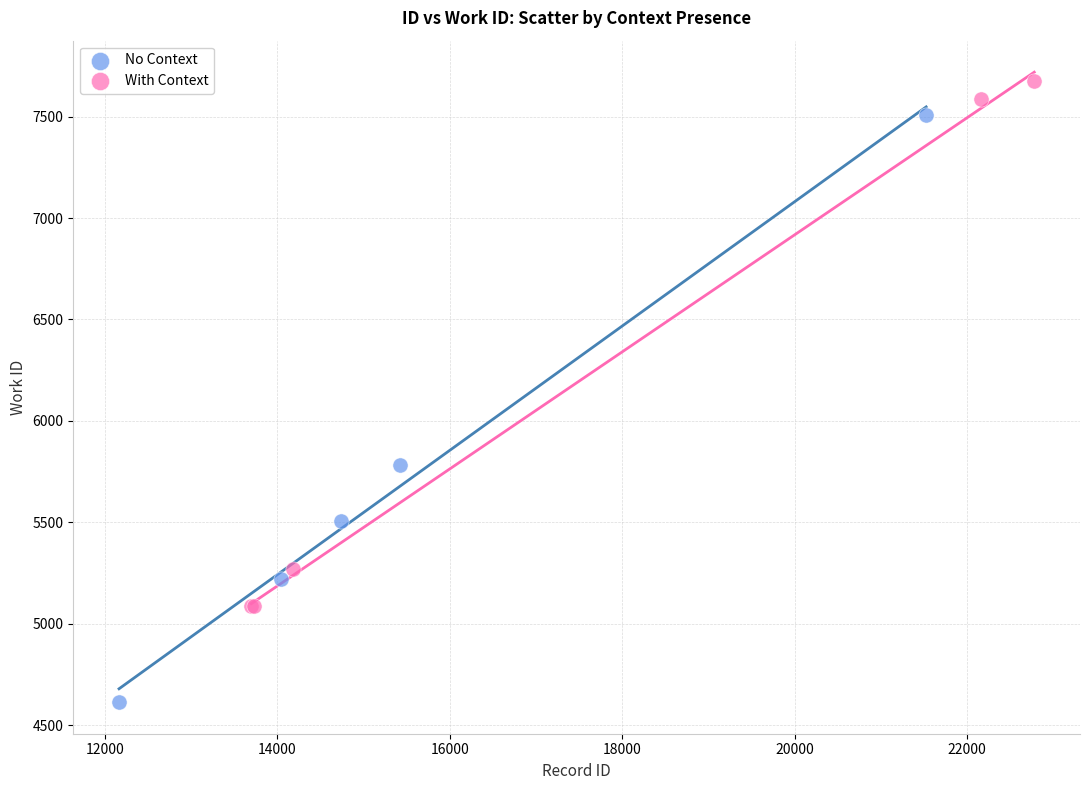

Which series has the largest Y range (max minus min)?

No Context